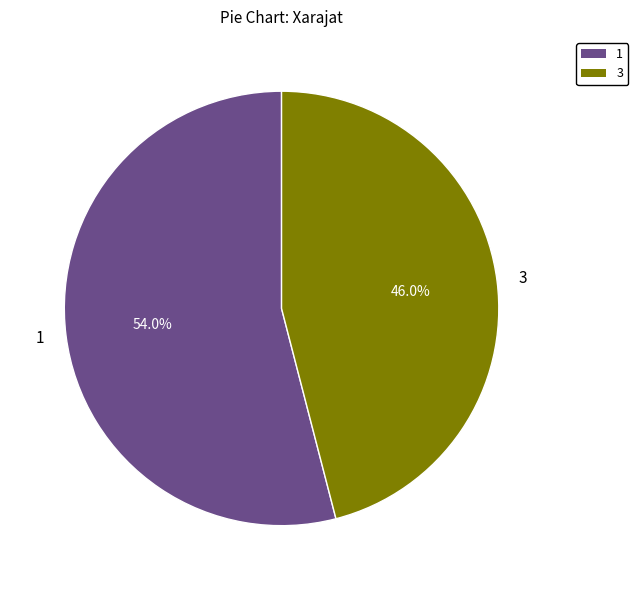

Rank the categories by value from highest to lowest.

1, 3